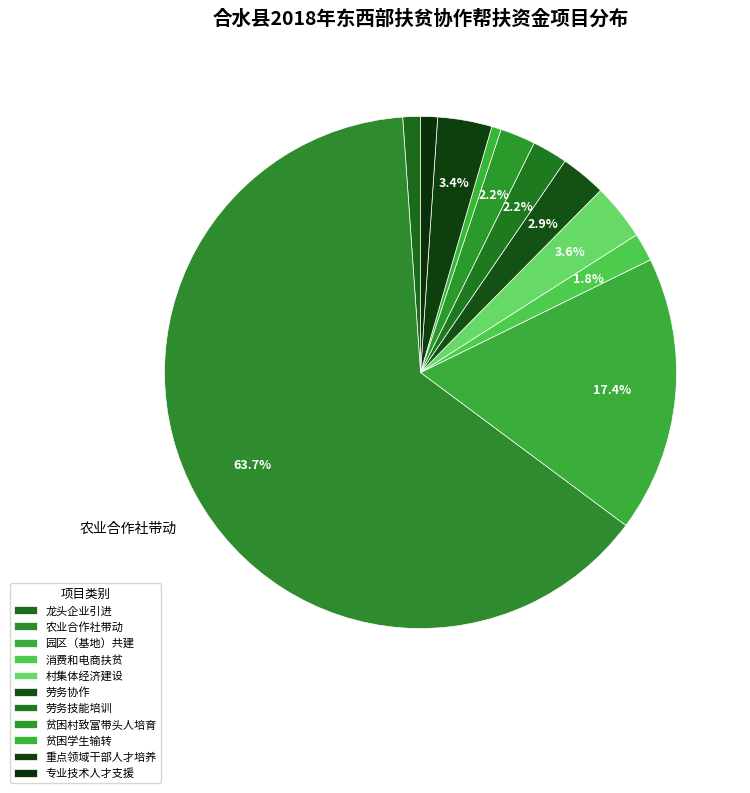

How many segments does this pie chart have?

11